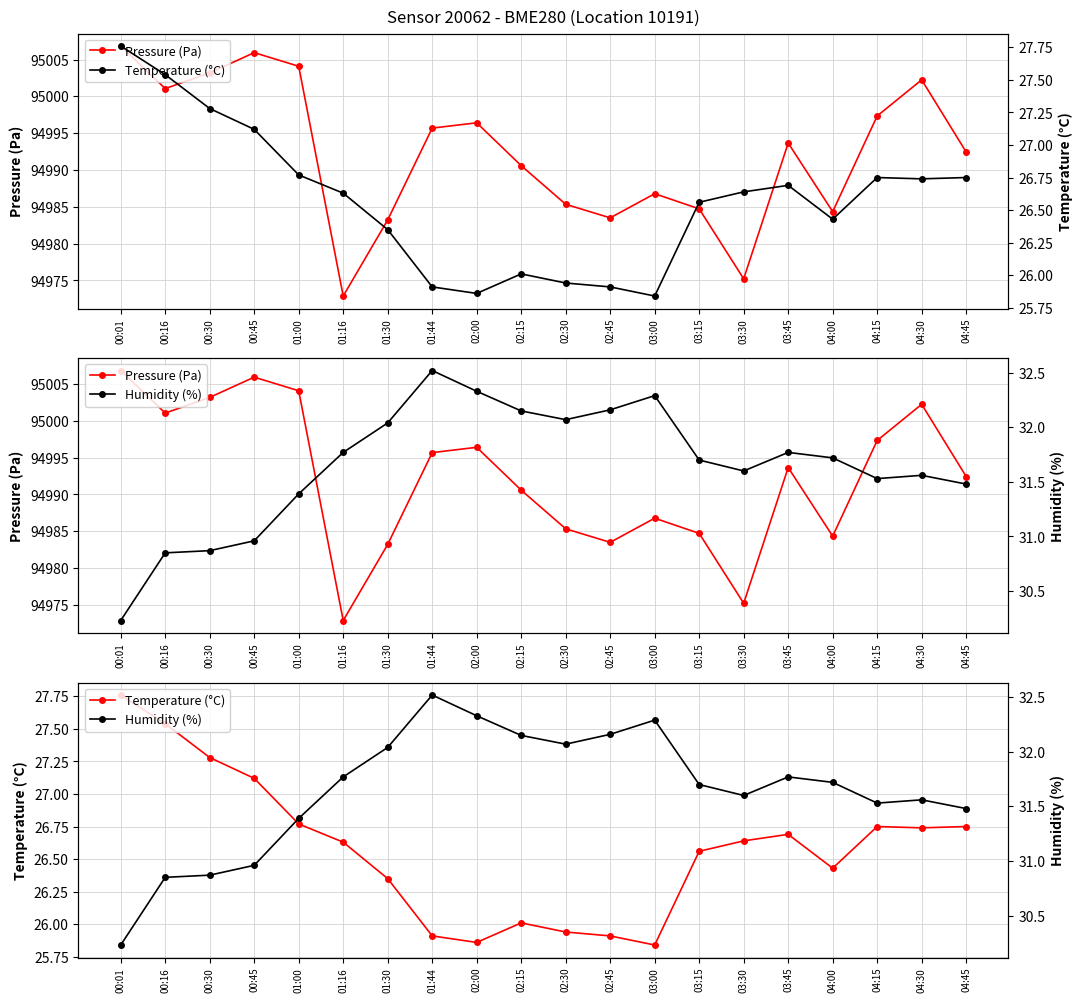

Does the chart display data point markers on the line(s)?

Yes